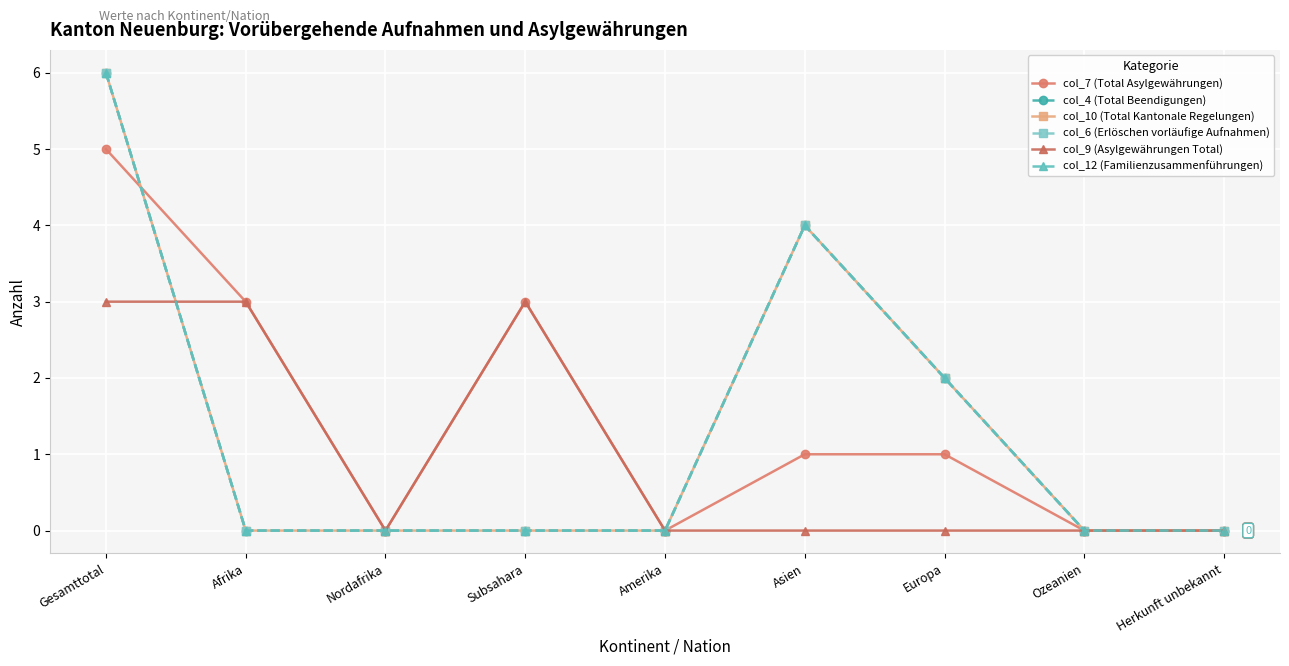

Which series has the widest spread of values?

col_4 (Total Beendigungen)